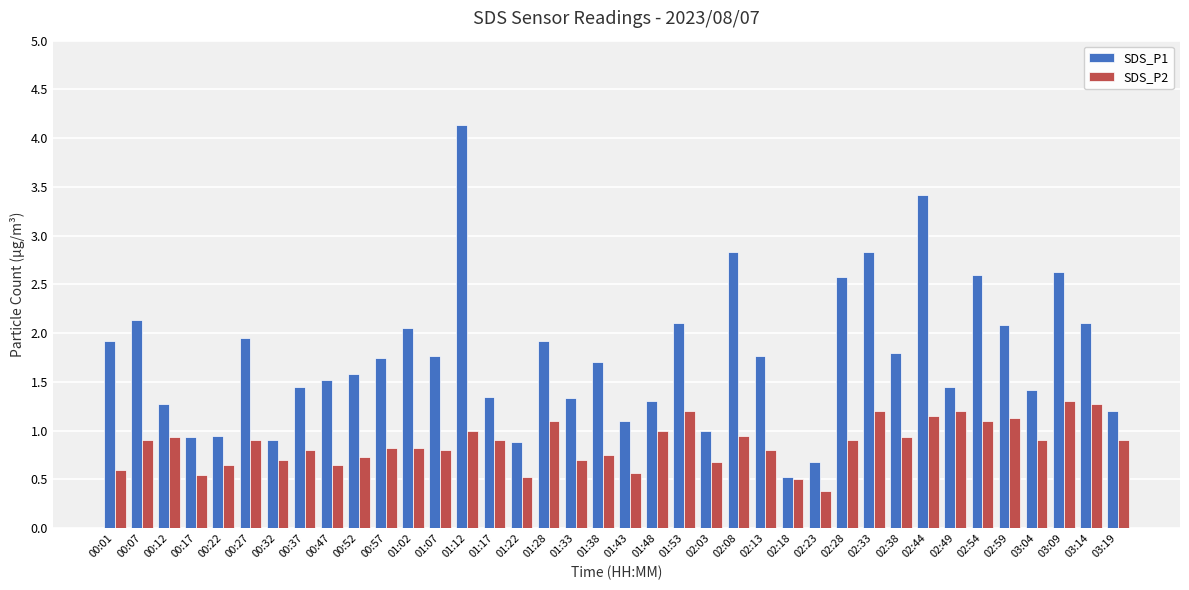

What is the sum of the SDS_P1 values at 02:59 and 00:01?

4.0